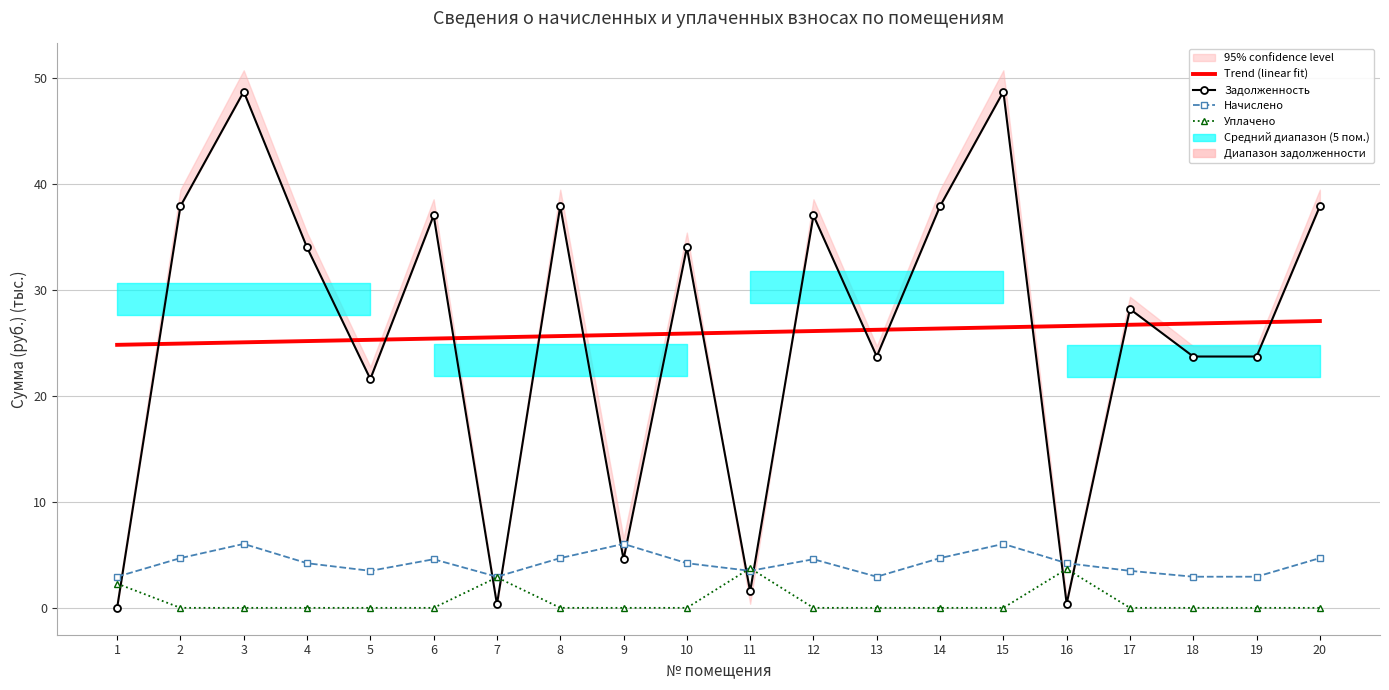

True or false: Начислено has more than 1 interior local peaks.

True